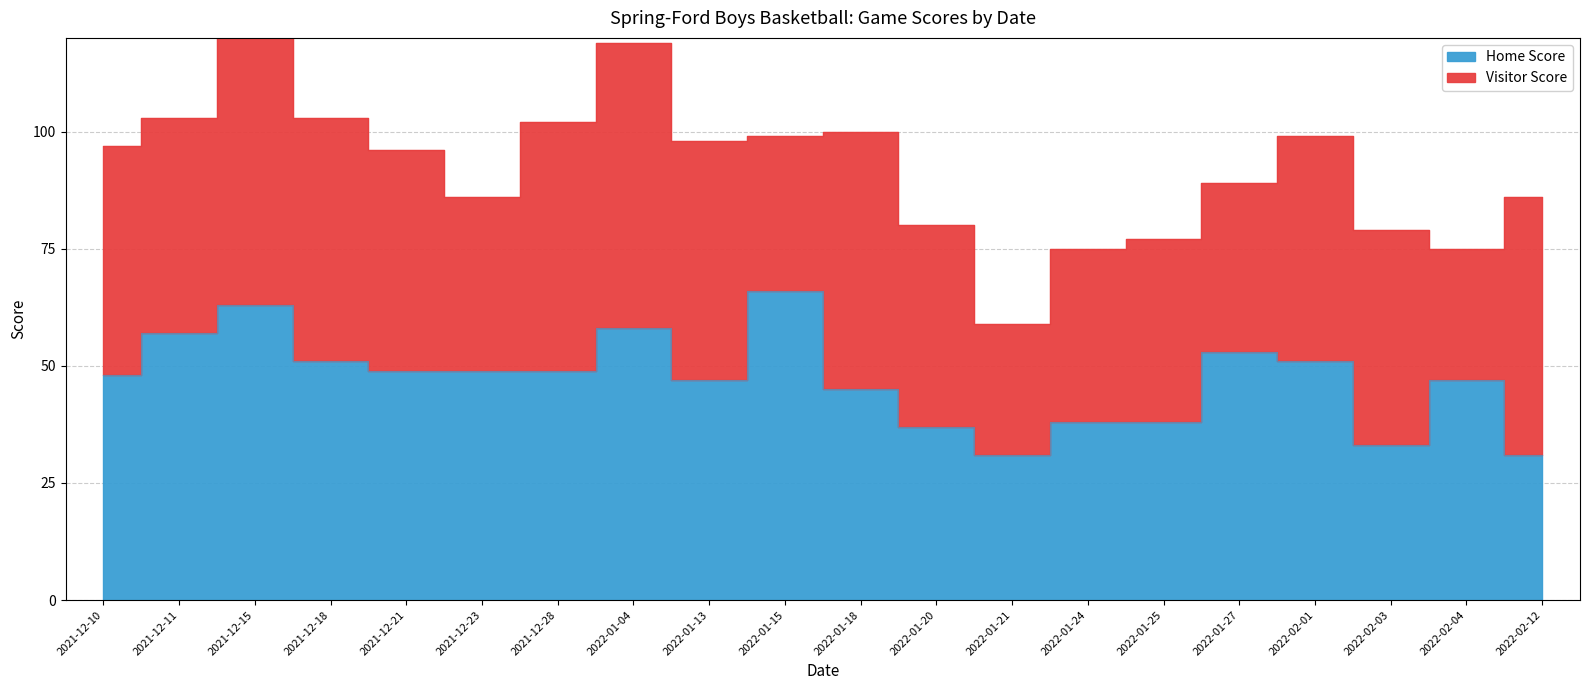

Rank the categories by value from lowest to highest.

2022-01-21, 2022-02-12, 2022-02-03, 2022-01-20, 2022-01-24, 2022-01-25, 2022-01-18, 2022-01-13, 2022-02-04, 2021-12-10, 2021-12-21, 2021-12-23, 2021-12-28, 2021-12-18, 2022-02-01, 2022-01-27, 2021-12-11, 2022-01-04, 2021-12-15, 2022-01-15